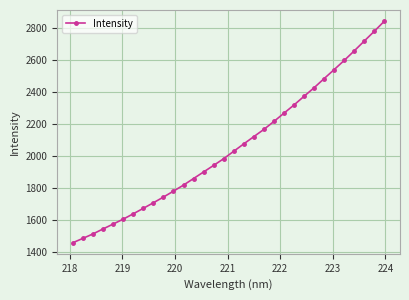

What is the average value?

2056.4